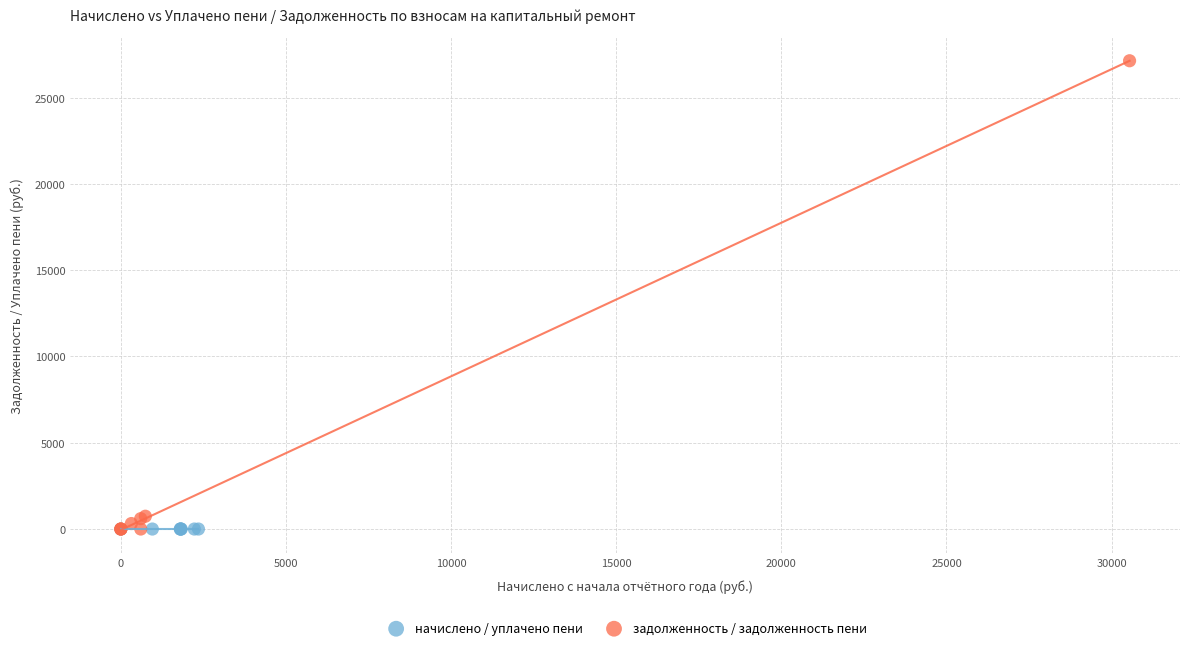

Which series has the widest spread of Y values?

задолженность / задолженность пени